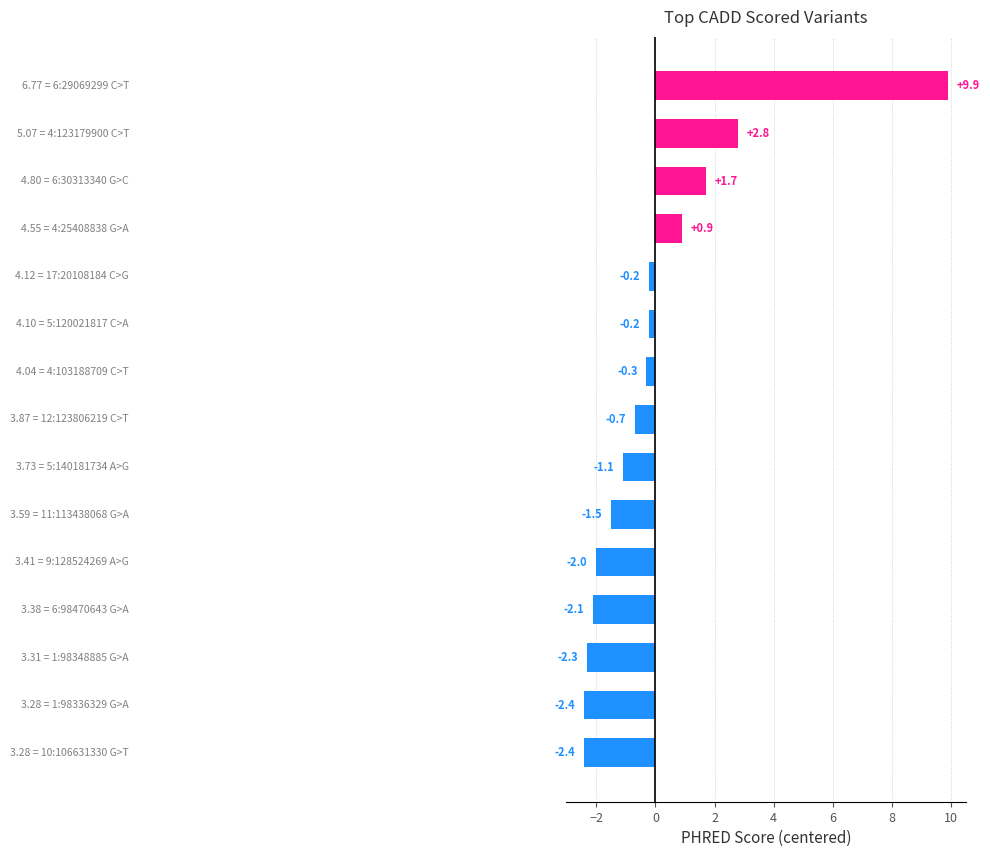

What is the value of the 13th bar from the top?

-2.3